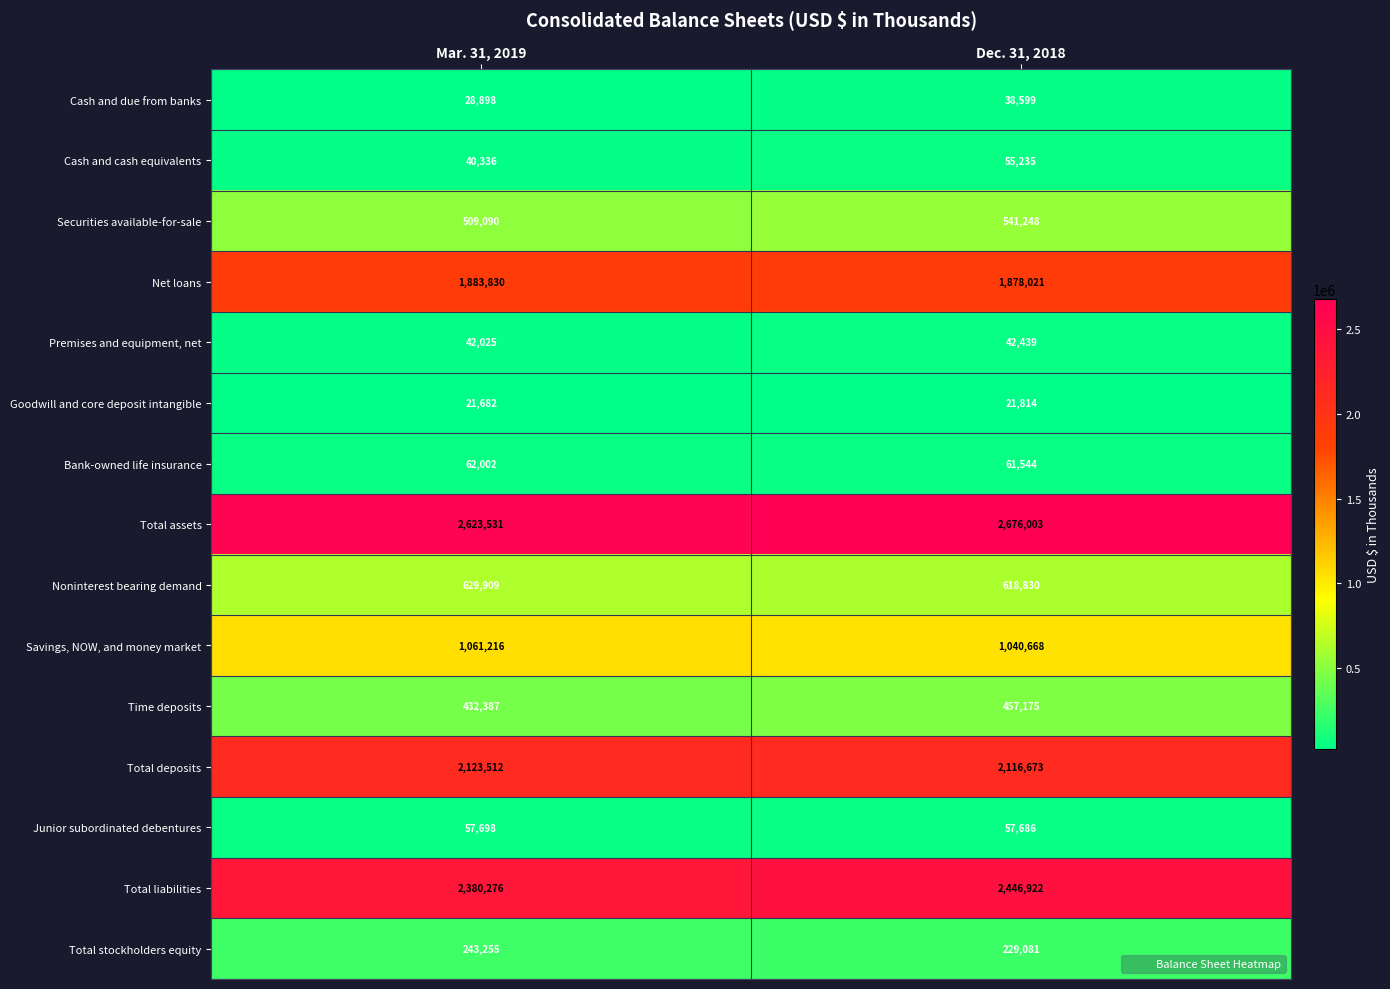

Between Mar. 31, 2019 and Dec. 31, 2018, which series saw the biggest shift?

Total liabilities